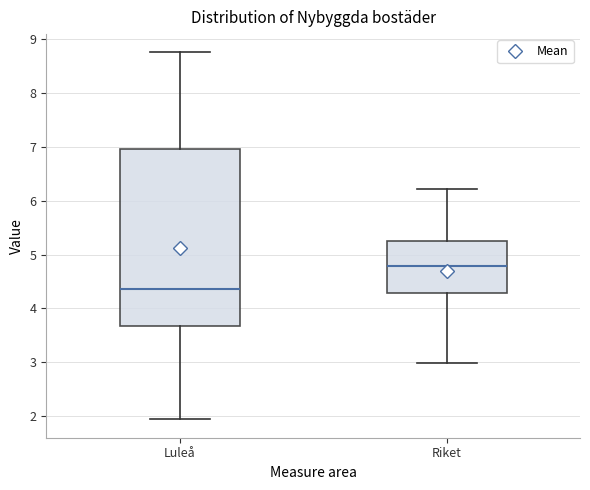

Which box's median line is the highest?

Riket